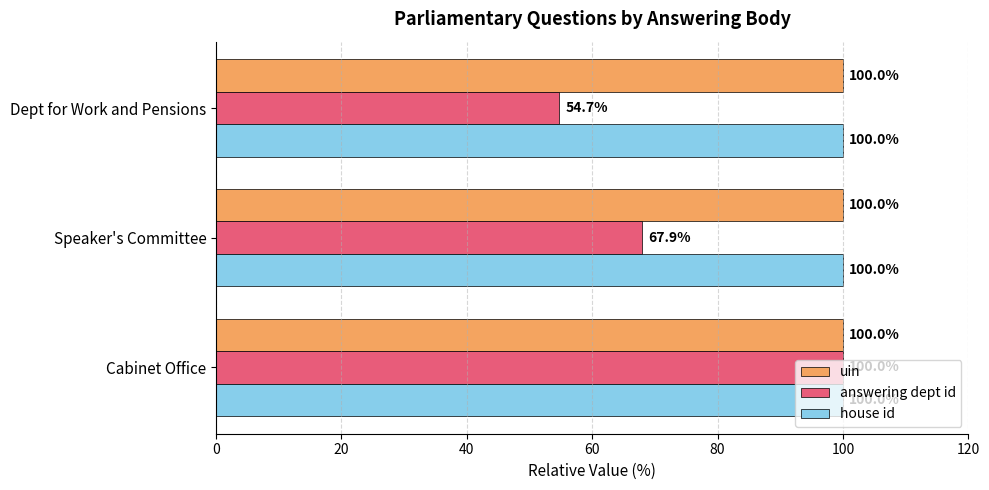

At how many categories does at least one series exceed 61?

3